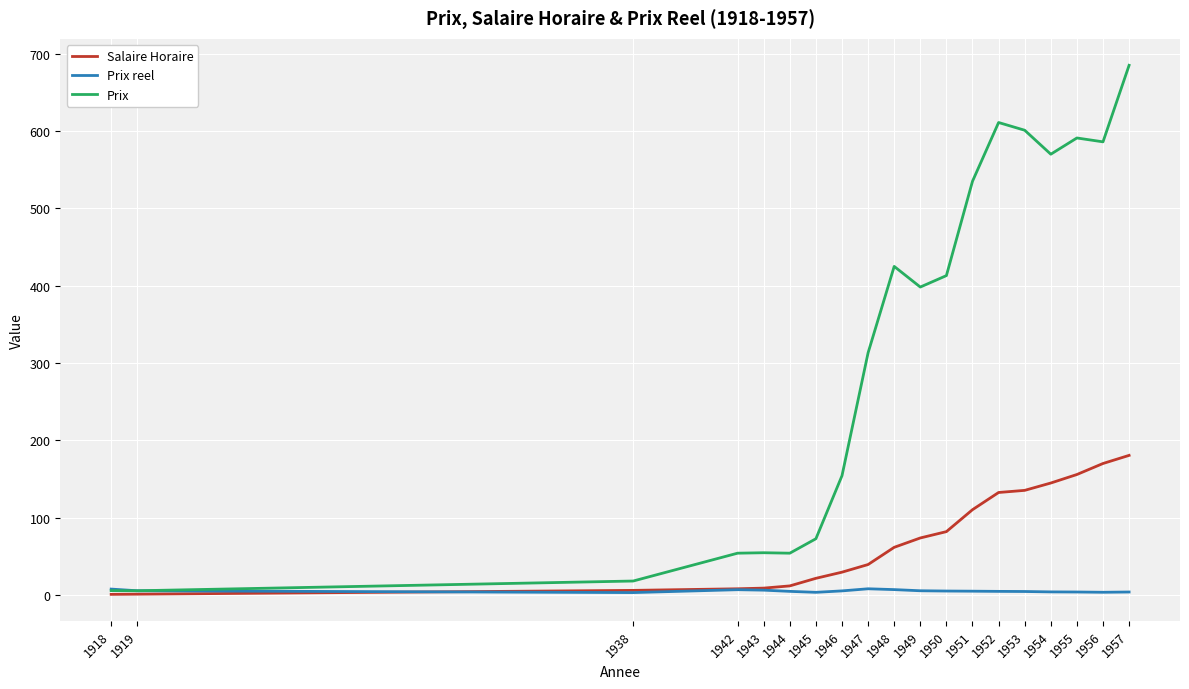

The Salaire Horaire series shows 5.9 at 1938. True or false?

True